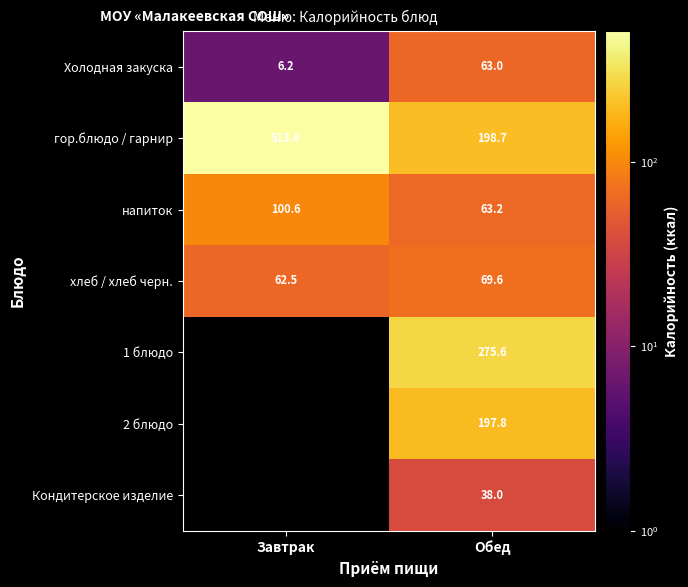

Between Обед and Завтрак, which is larger?

Обед